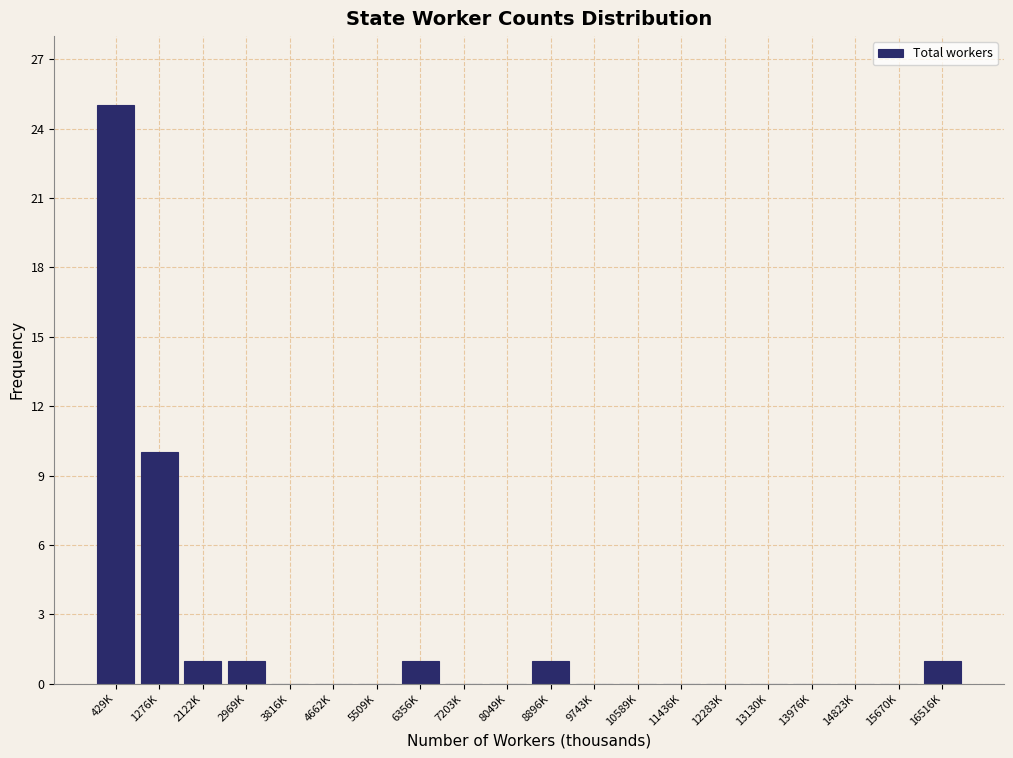

Reading left to right, list all the values displayed in this chart.

429K=25	1276K=10	2122K=1	2969K=1	3816K=0	4662K=0	5509K=0	6356K=1	7203K=0	8049K=0	8896K=1	9743K=0	10589K=0	11436K=0	12283K=0	13130K=0	13976K=0	14823K=0	15670K=0	16516K=1